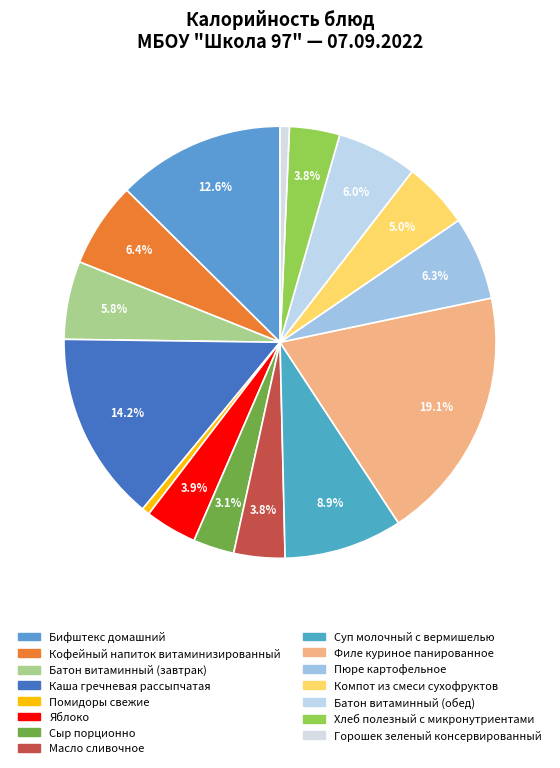

True or false: Горошек зеленый консервированный accounts for 11% of the total.

False